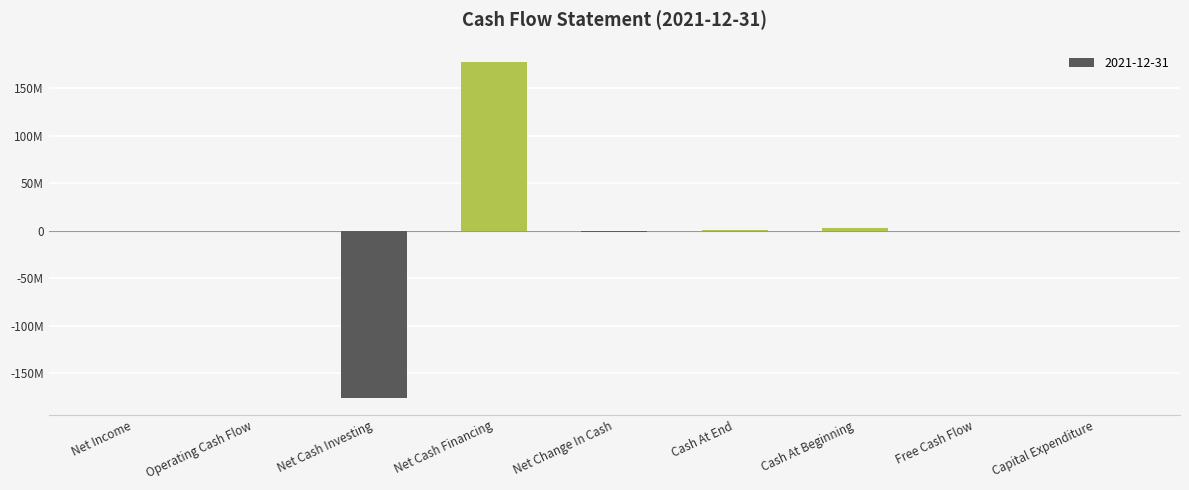

What is the average value?

95920